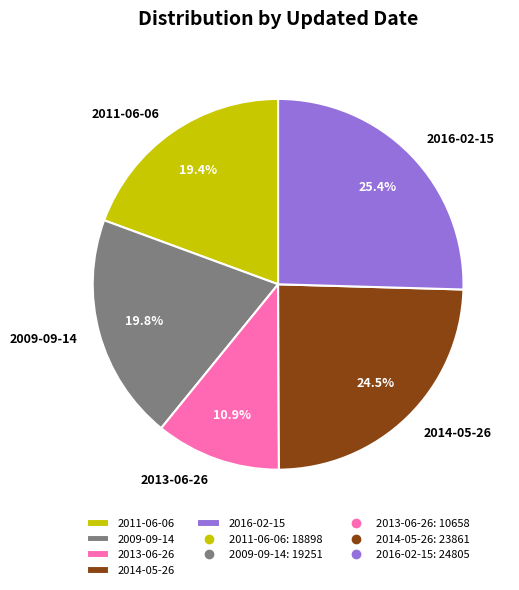

How many slices are in this pie chart?

5